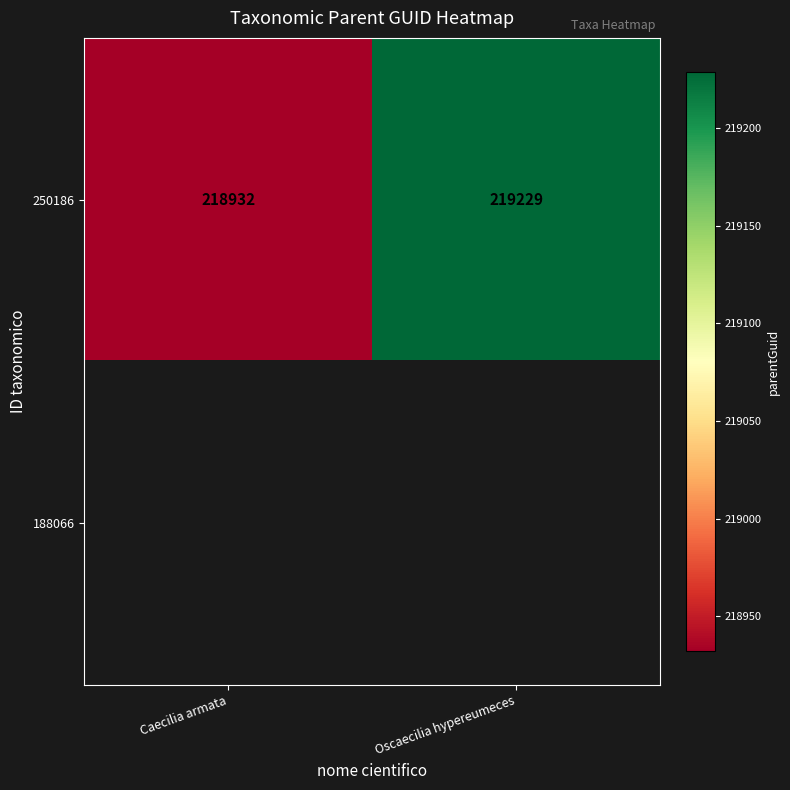

How many distinct data groups are displayed?

2